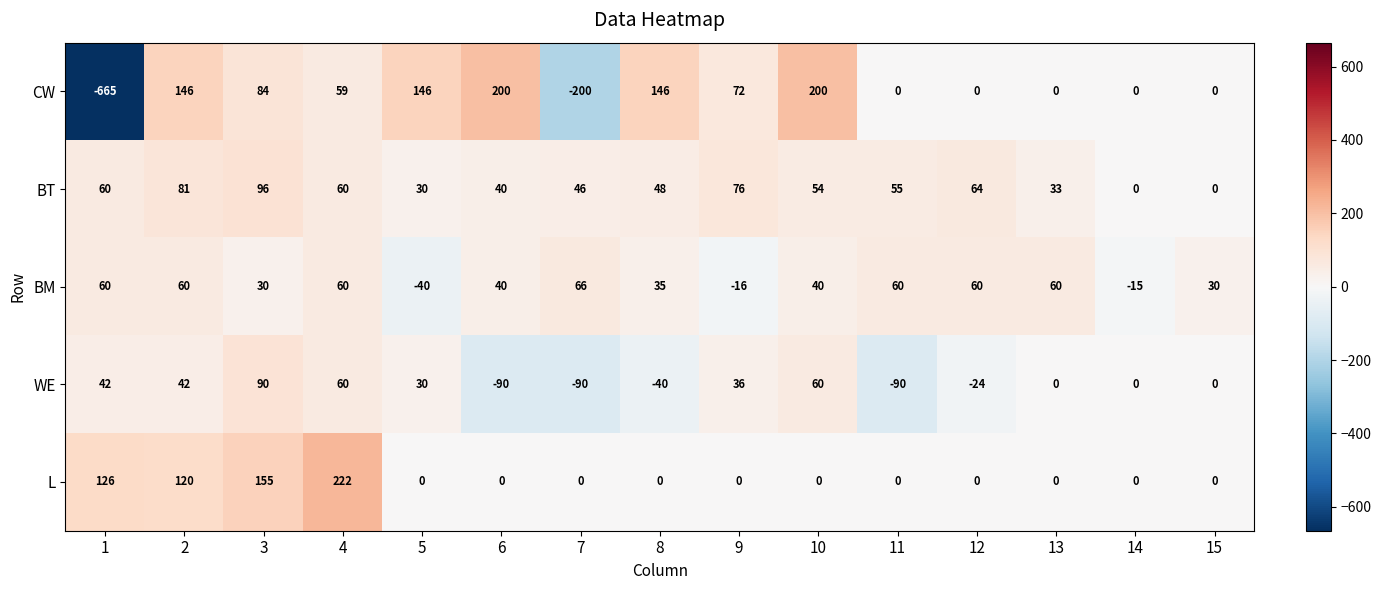

What is the maximum value shown in the chart?

222